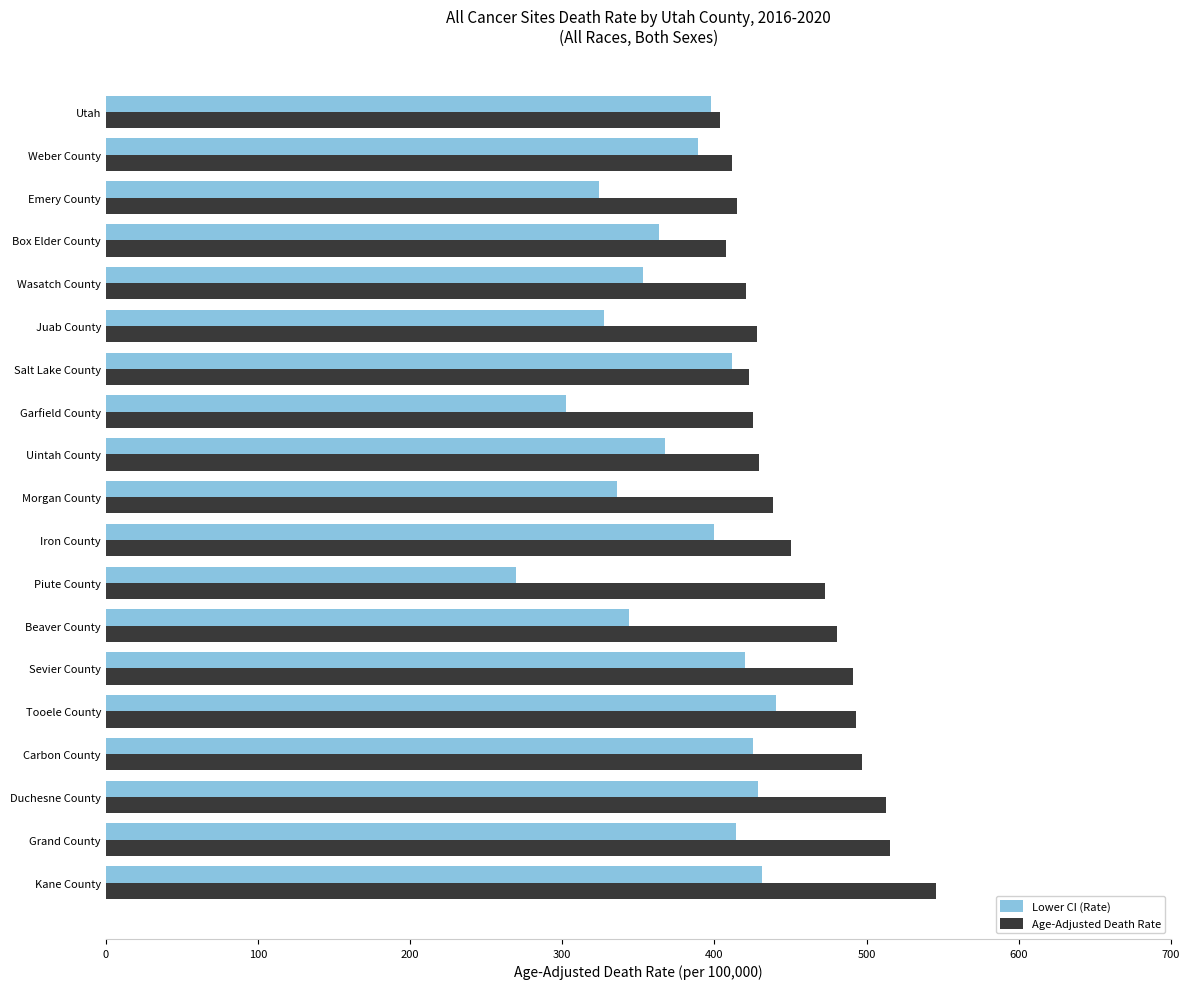

The value of Lower CI (Rate) at Grand County is 174.3. True or false?

False